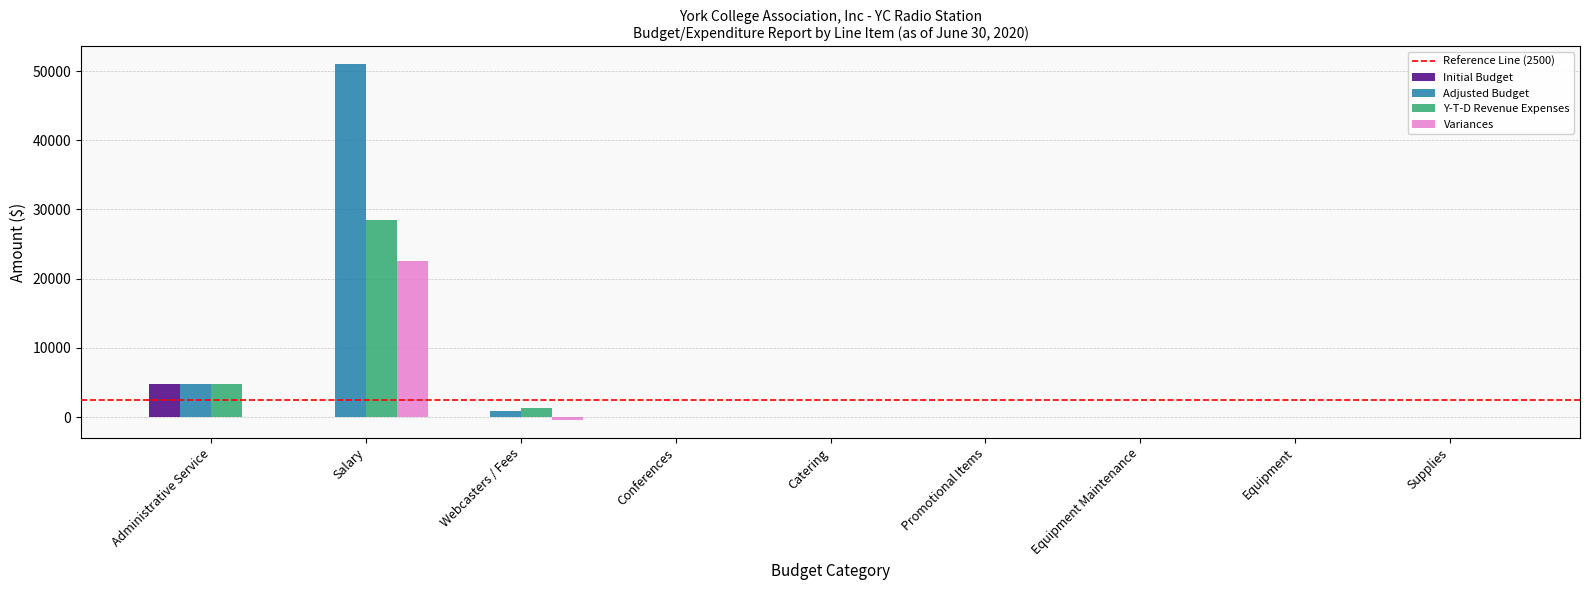

Between Salary and Conferences, which series saw the biggest shift?

Adjusted Budget